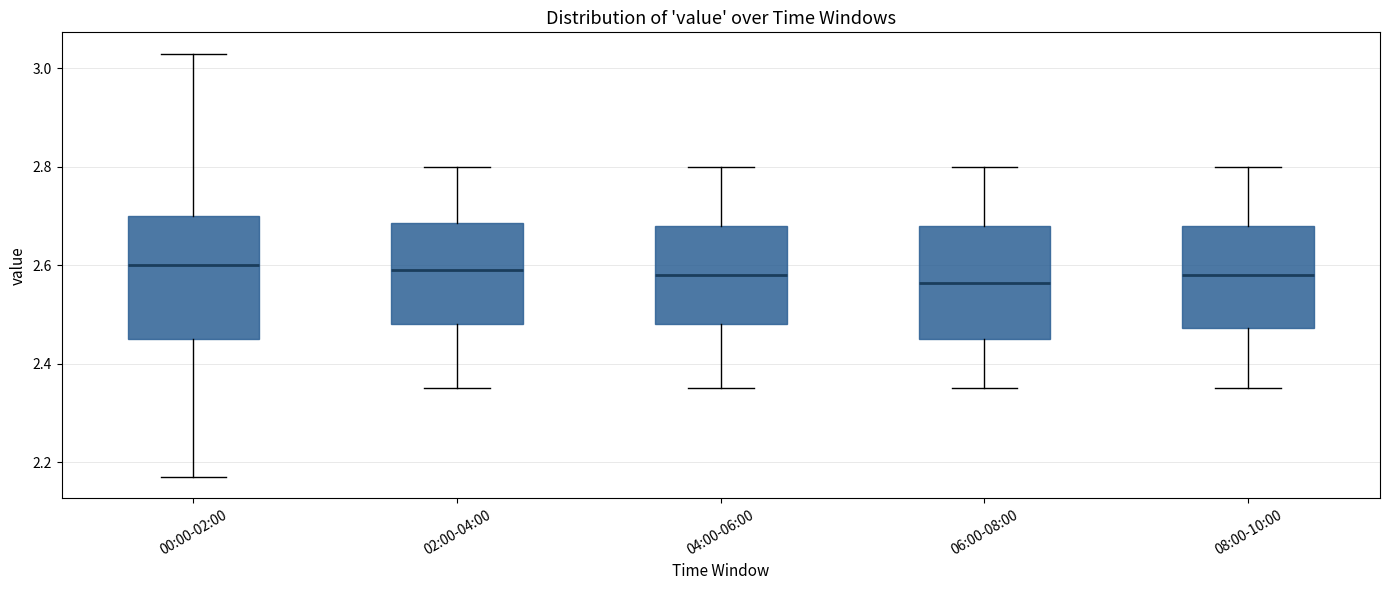

Which box is the tallest, from its lower edge to its upper edge?

00:00-02:00